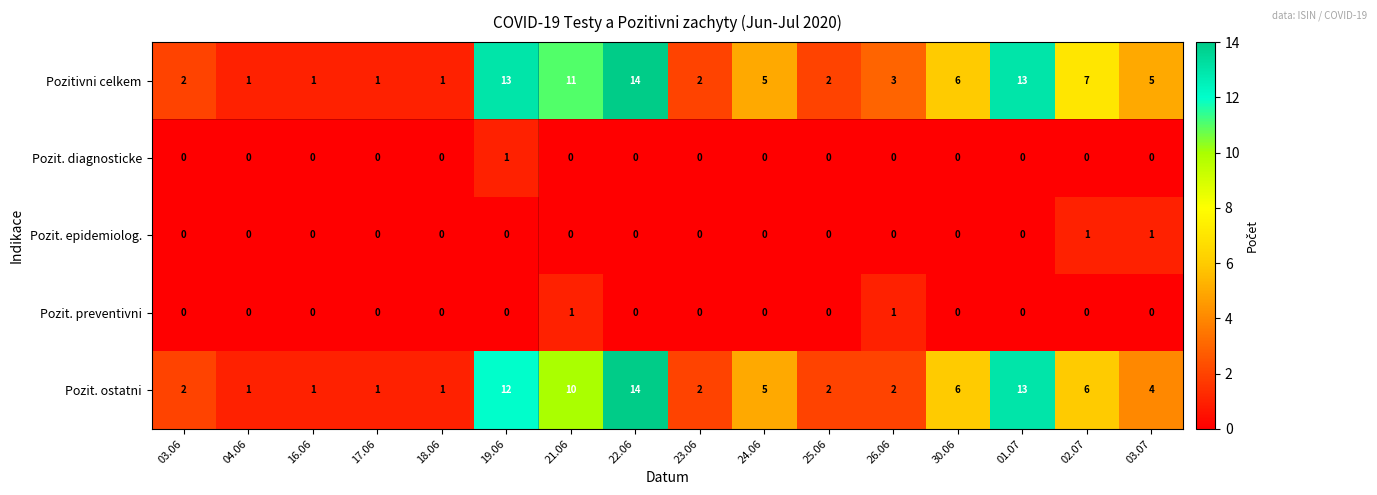

What is the average value of the Pozit. ostatni series?

5